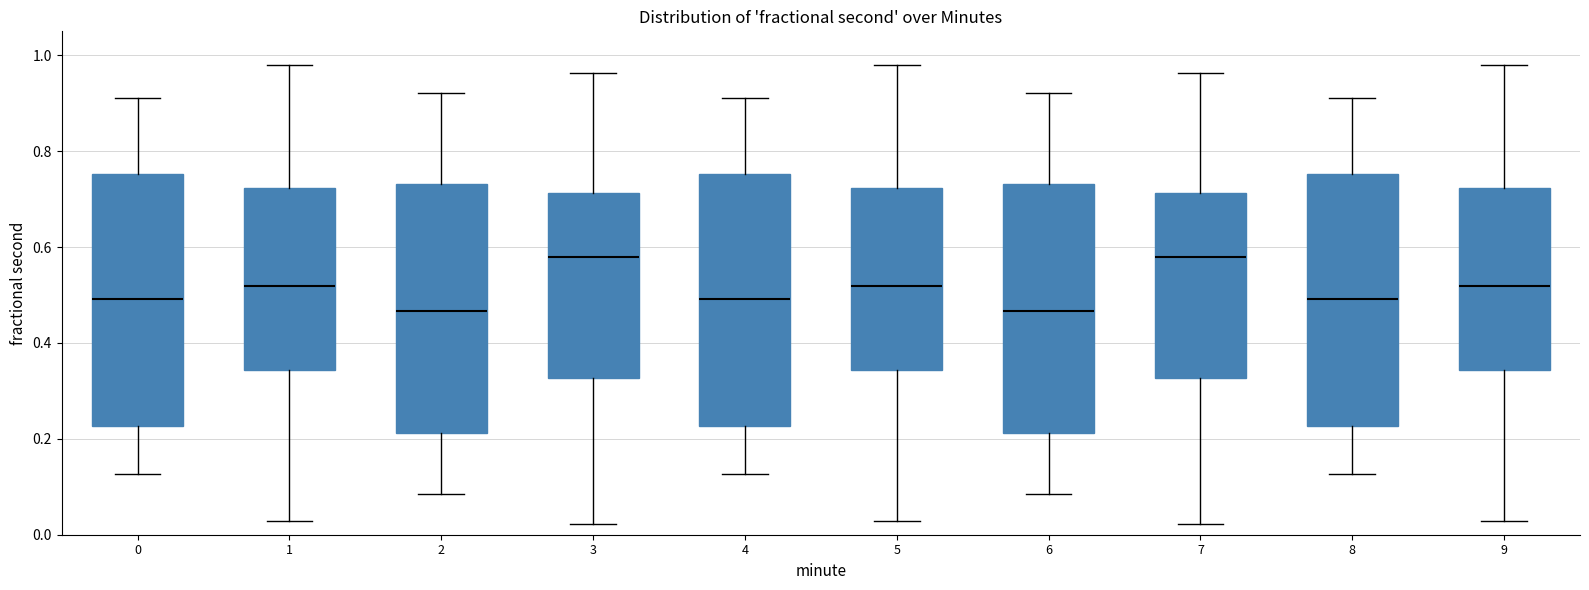

Reading left to right, read every box against the y-axis: the position of its median line, the range the box covers, and the ends of its whiskers. The values are not printed on the chart, so give them approximately, as read against the axis.

0: median 0.50, box 0.22 to 0.76, whiskers 0.12 to 0.92
1: median 0.52, box 0.34 to 0.72, whiskers 0.02 to 0.98
2: median 0.46, box 0.22 to 0.74, whiskers 0.08 to 0.92
3: median 0.58, box 0.32 to 0.72, whiskers 0.02 to 0.96
4: median 0.50, box 0.22 to 0.76, whiskers 0.12 to 0.92
5: median 0.52, box 0.34 to 0.72, whiskers 0.02 to 0.98
6: median 0.46, box 0.22 to 0.74, whiskers 0.08 to 0.92
7: median 0.58, box 0.32 to 0.72, whiskers 0.02 to 0.96
8: median 0.50, box 0.22 to 0.76, whiskers 0.12 to 0.92
9: median 0.52, box 0.34 to 0.72, whiskers 0.02 to 0.98